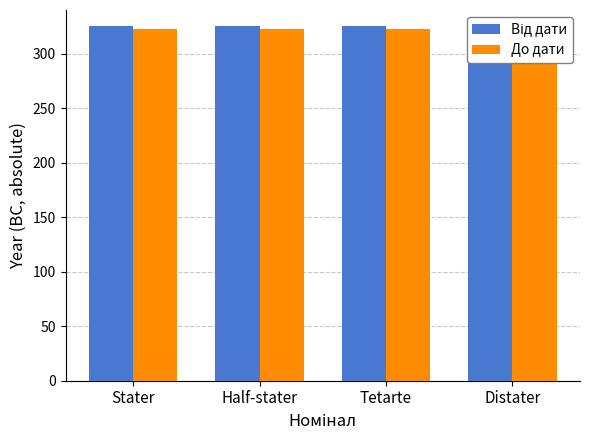

Is it true that До дати equals 439 at Distater?

False